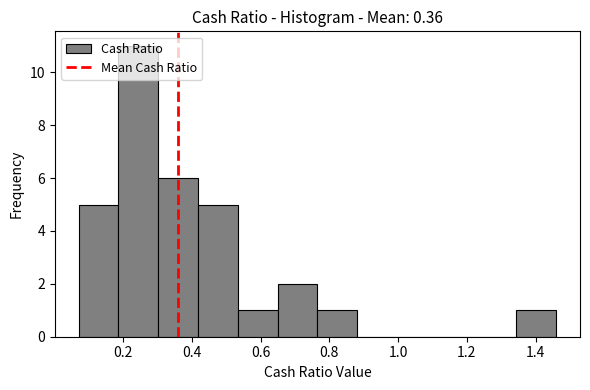

Reading left to right, list every bar in this chart as the range it spans on the x-axis followed by its height. Neither the bar edges nor the heights are printed on the chart, so give them approximately, as read against the axes.

0.08 to 0.18: 5
0.18 to 0.30: 11
0.30 to 0.42: 6
0.42 to 0.54: 5
0.54 to 0.64: 1
0.64 to 0.76: 2
0.76 to 0.88: 1
0.88 to 1.00: 0
1.00 to 1.12: 0
1.12 to 1.22: 0
1.22 to 1.34: 0
1.34 to 1.46: 1